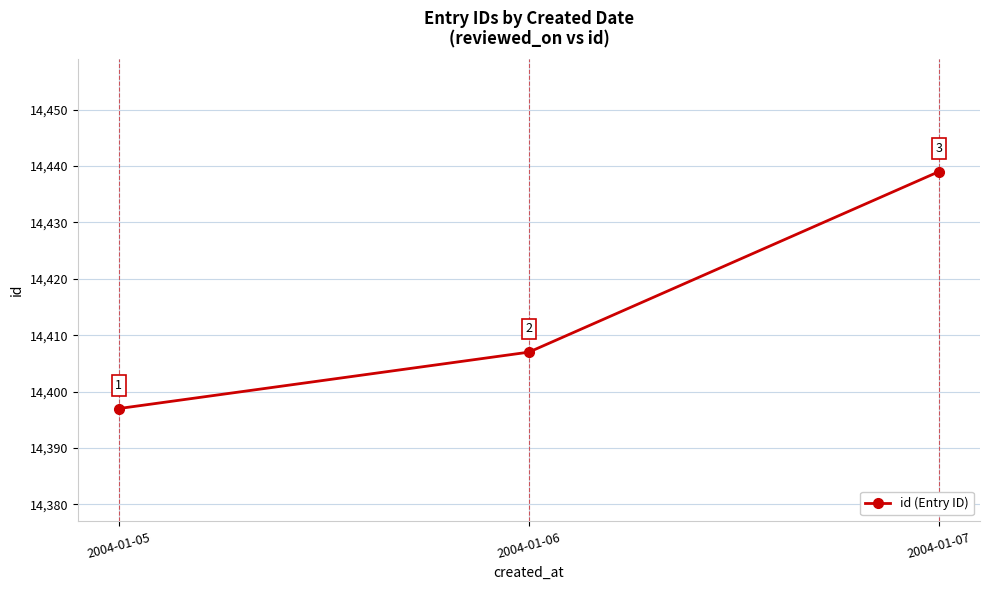

Reading right to left, what are all the values shown in this chart?

14439	14407	14397